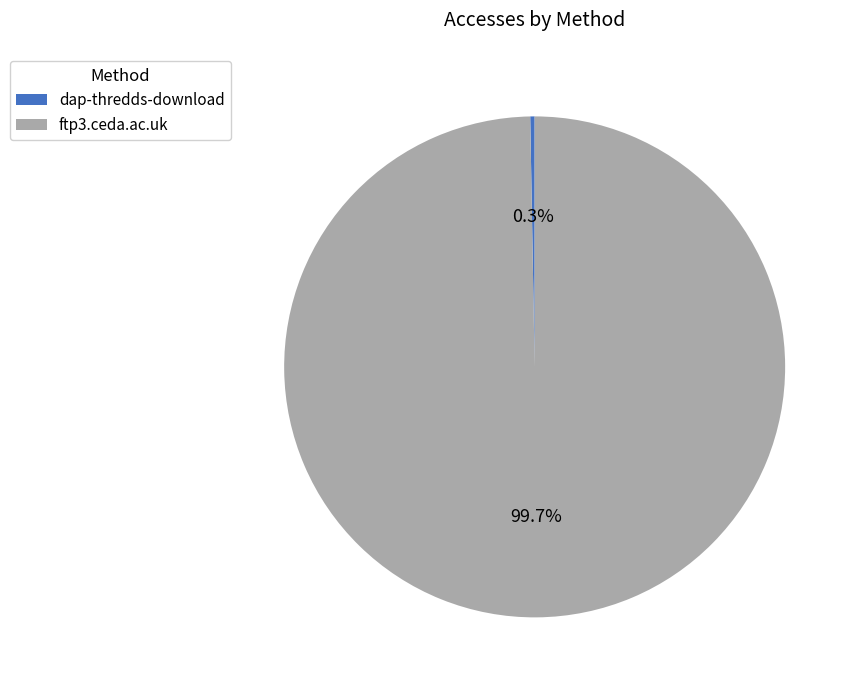

To the nearest percent, what portion does ftp3.ceda.ac.uk represent?

100%